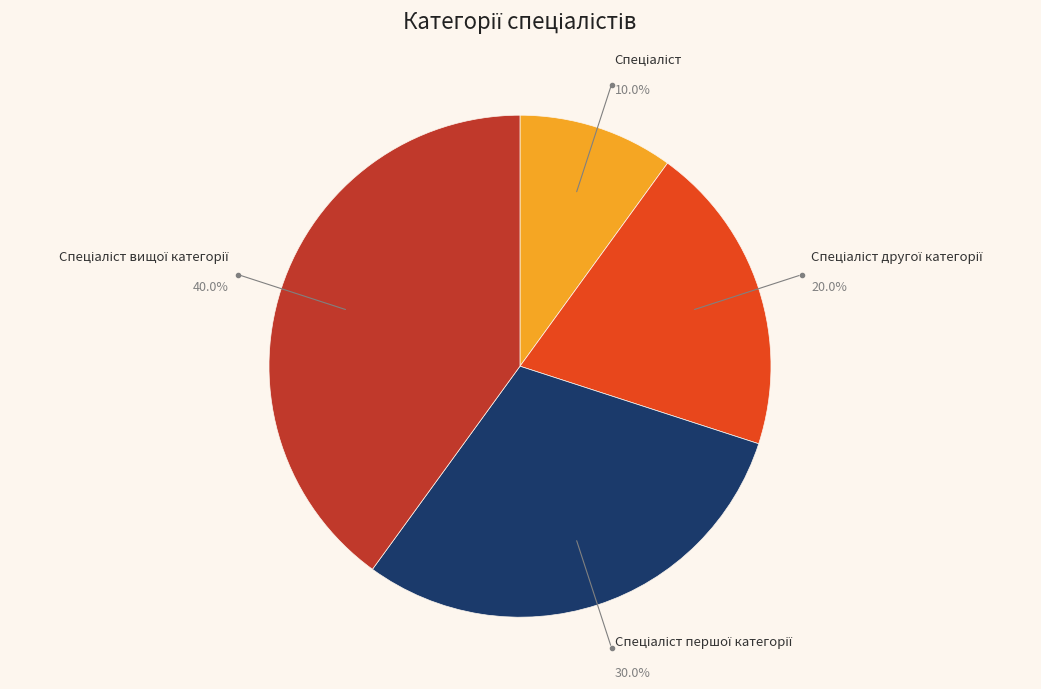

Is there a majority slice in this chart?

No